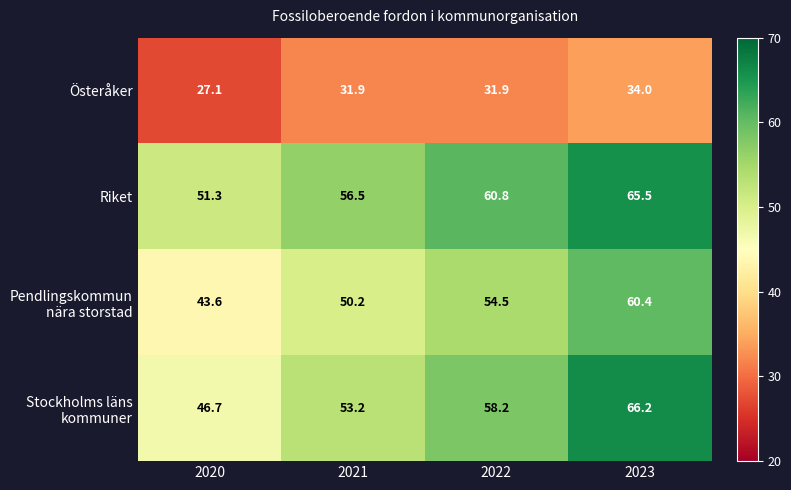

What is the approximate value of Riket at 2021?

56.5